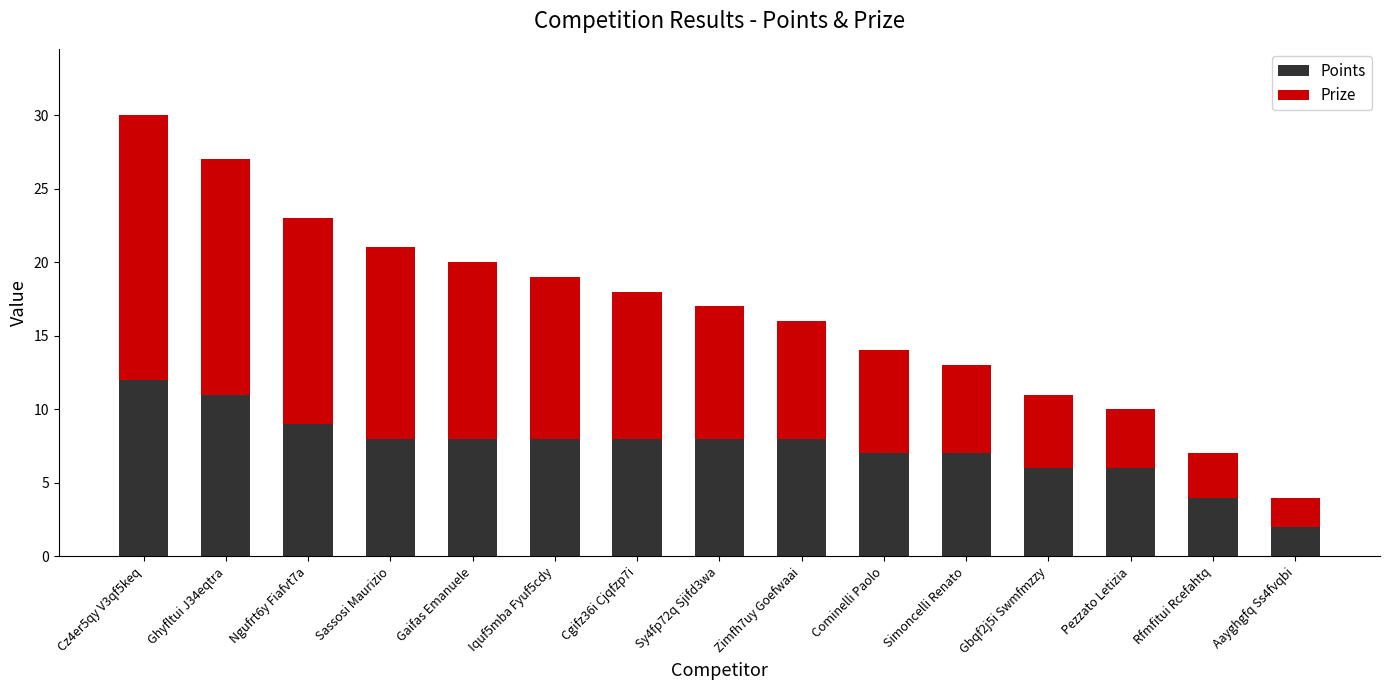

What is the value of the Points bar at the 12th from the left?

6